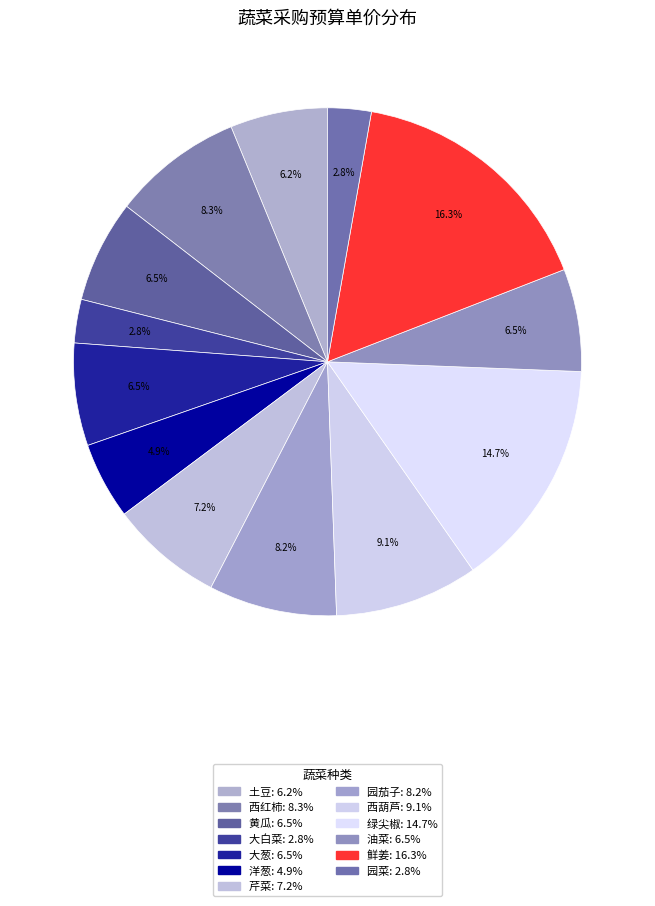

How many segments does this pie chart have?

13